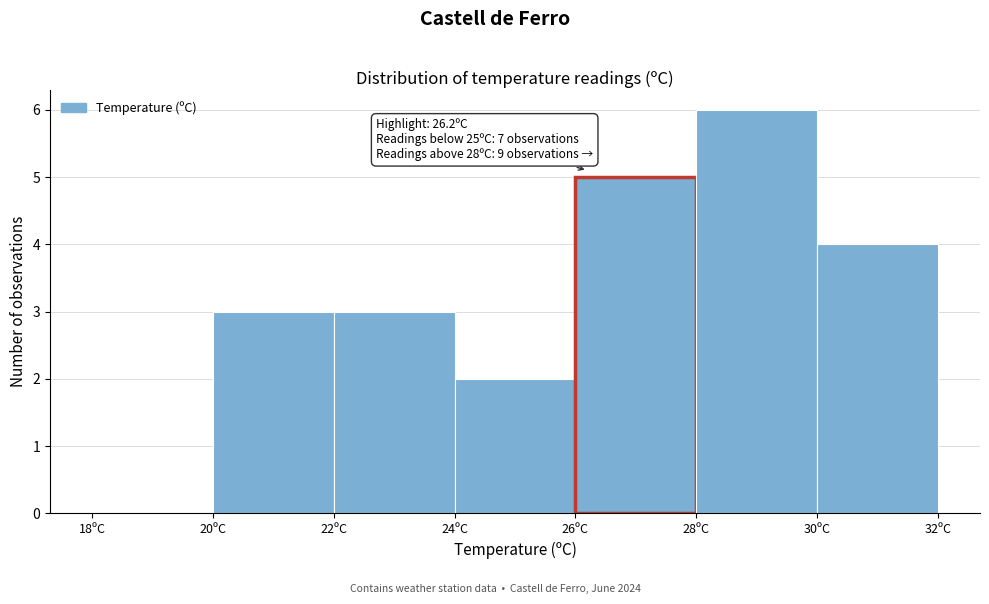

Which range on the x-axis has the tallest bar?

28 to 30